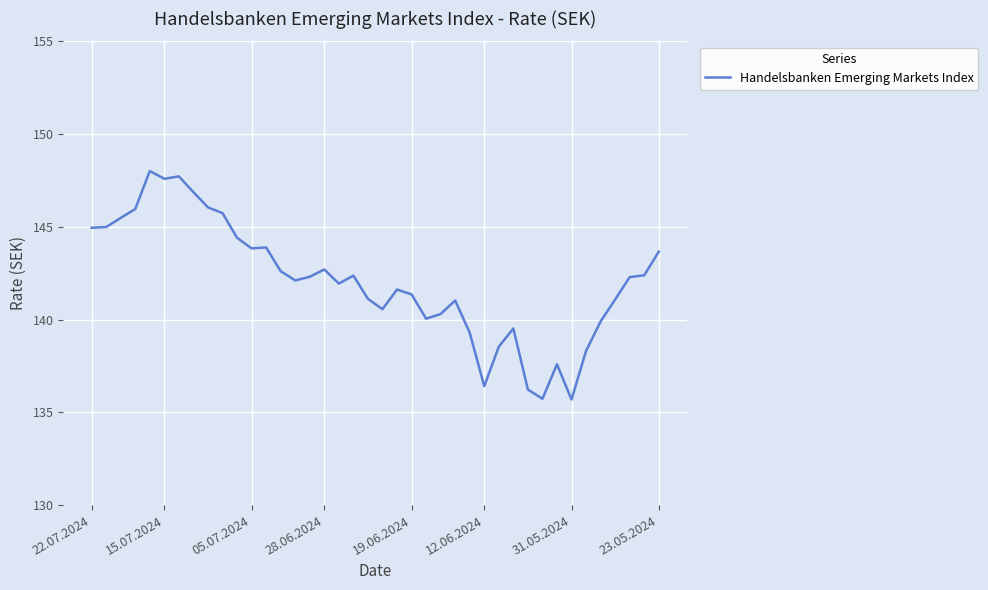

What is the difference between the maximum and minimum values?

12.3